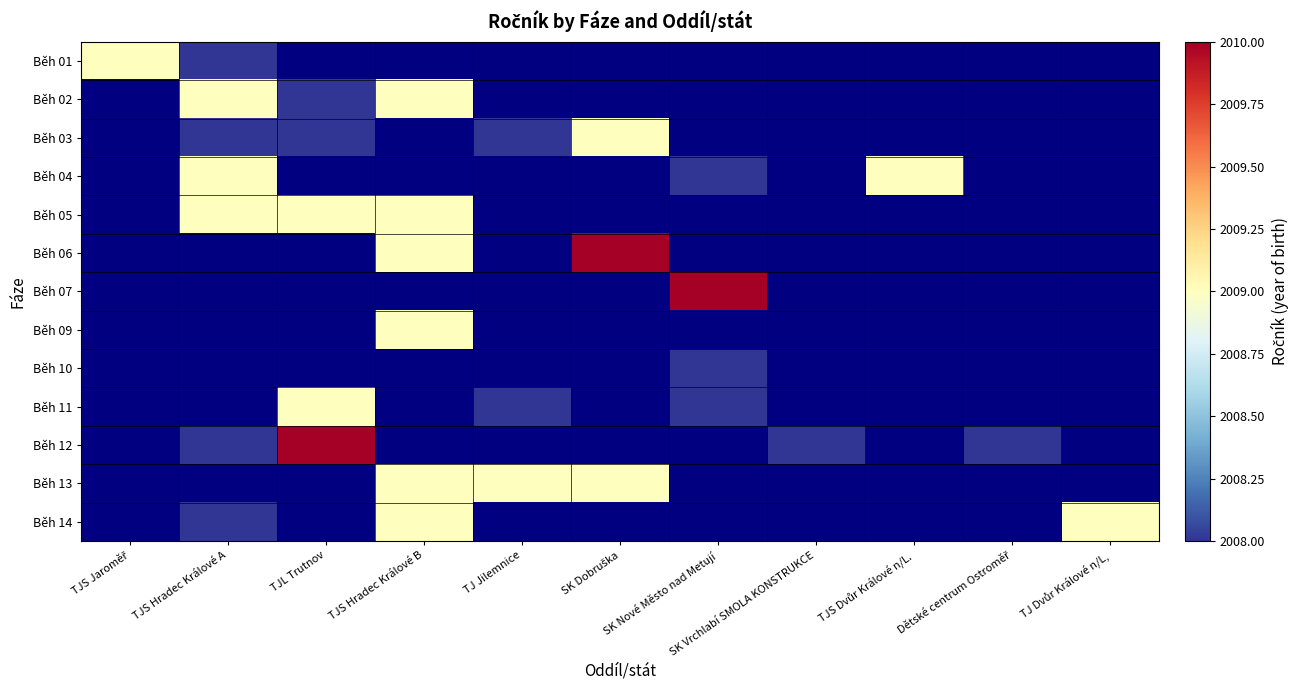

Which category has the lowest value across all series?

TJS Hradec Králové A